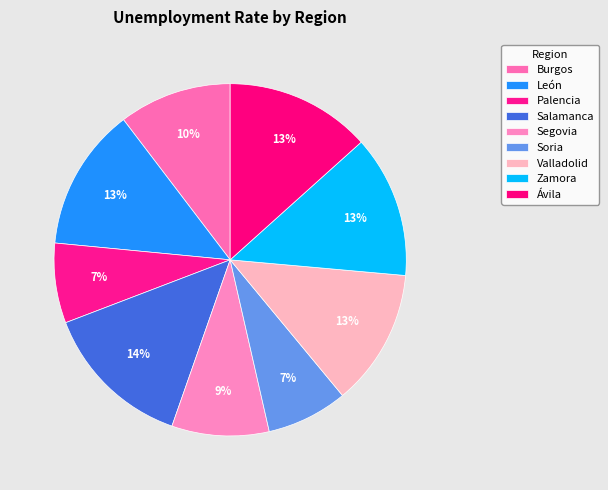

Combined, do Segovia and Palencia account for over 50%?

No